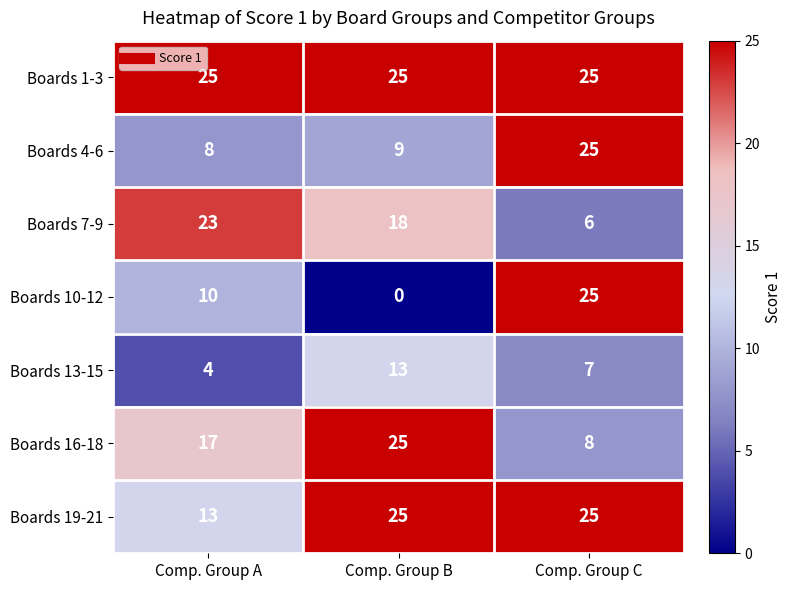

Read the Boards 4-6 value at Comp. Group B.

9